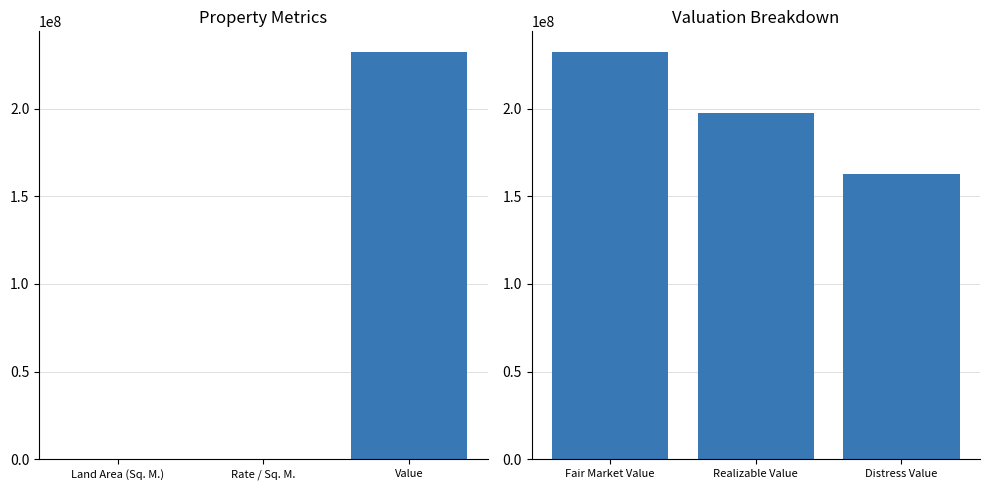

What is the label of the 2nd bar from the left?

Realizable Value